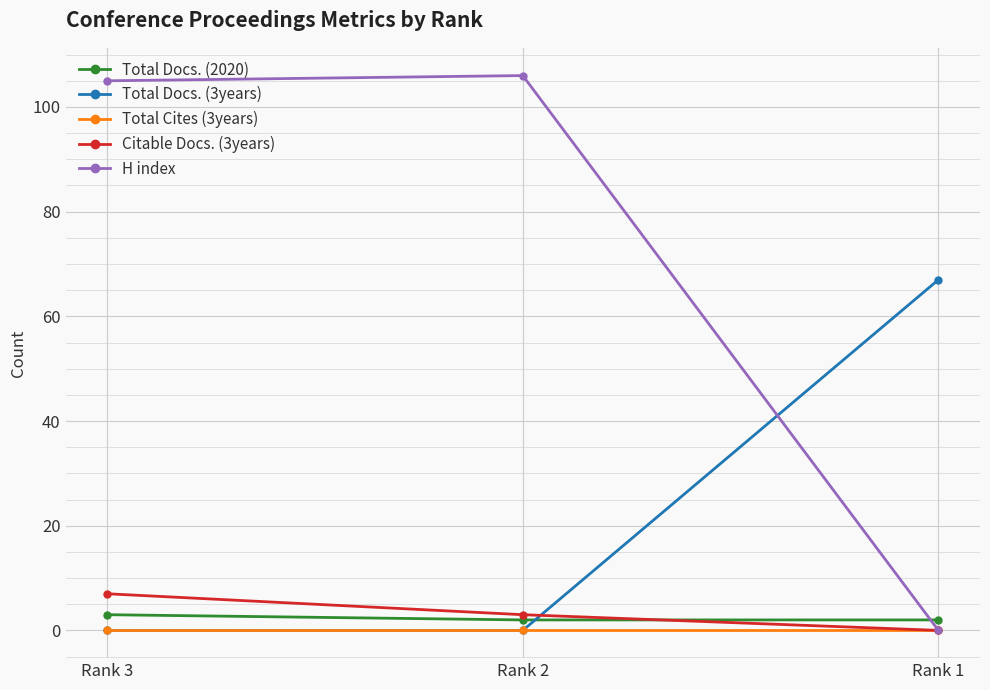

Reading right to left, transcribe all the data shown in this chart.

Total Docs. (2020): 2	2	3
Total Docs. (3years): 67	0	0
Total Cites (3years): 0	0	0
Citable Docs. (3years): 0	3	7
H index: 0	106	105